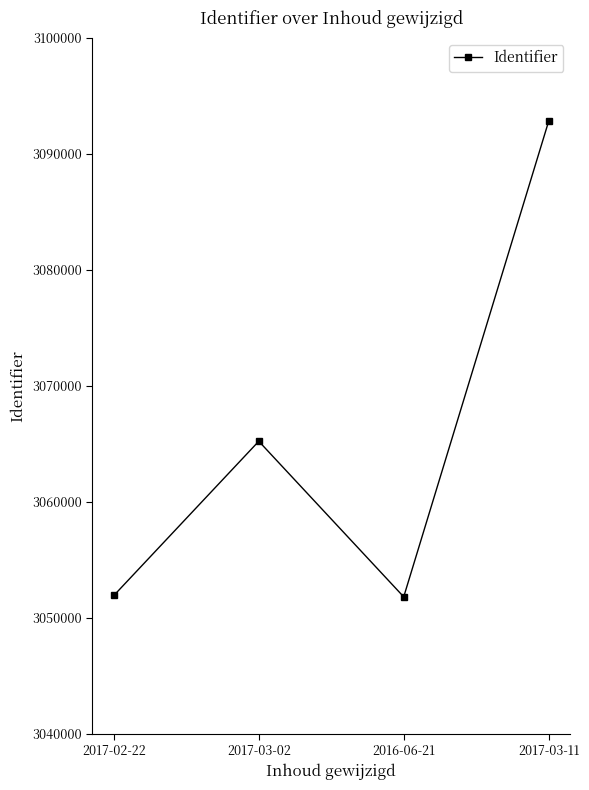

What is the difference between the second highest and second lowest values?

13298